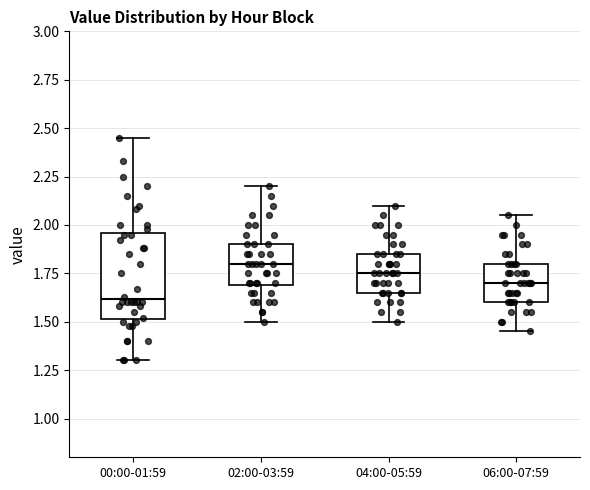

Where is the upper edge of the box for 00:00-01:59 on the y-axis? The values are not printed on the chart, so give them approximately, as read against the axis.

1.95